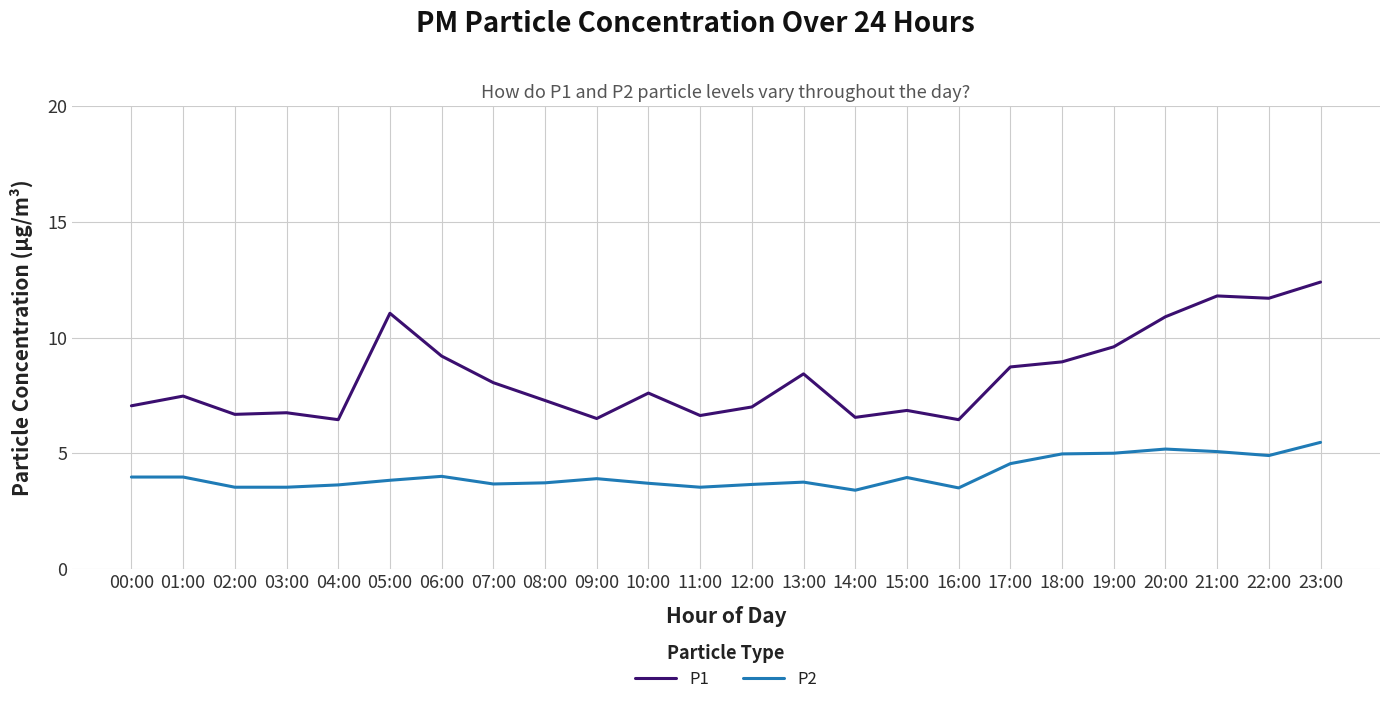

True or false: P1 and P2 cross at least once.

False